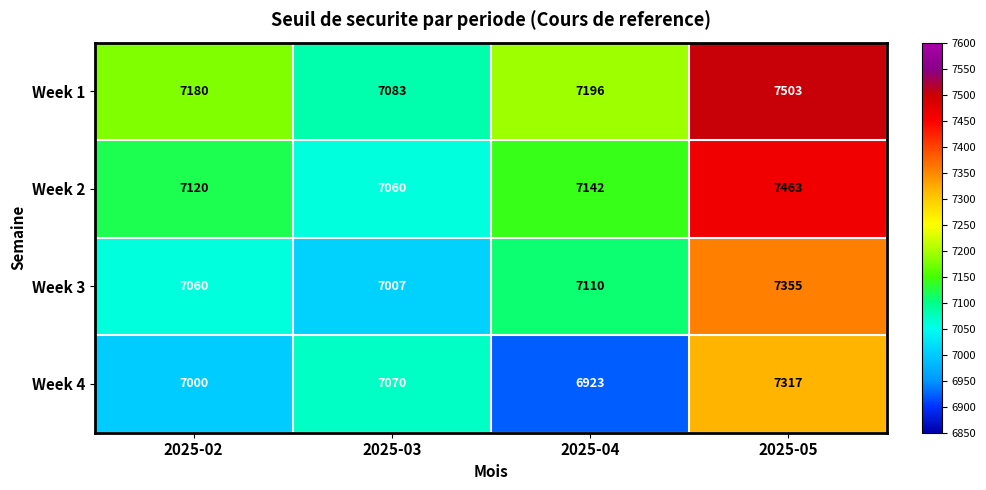

Reading left to right, what are all the values shown in this chart?

Week 1: 2025-02=7180	2025-03=7083	2025-04=7196	2025-05=7503
Week 2: 2025-02=7120	2025-03=7060	2025-04=7142	2025-05=7463
Week 3: 2025-02=7060	2025-03=7007	2025-04=7110	2025-05=7355
Week 4: 2025-02=7000	2025-03=7070	2025-04=6923	2025-05=7317